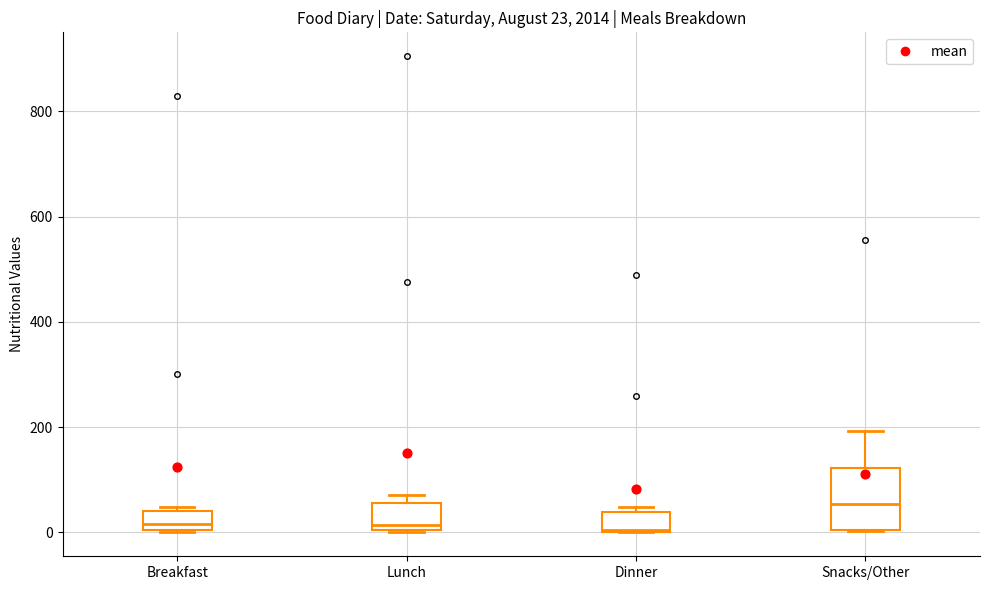

Which box's median line is the highest?

Snacks/Other